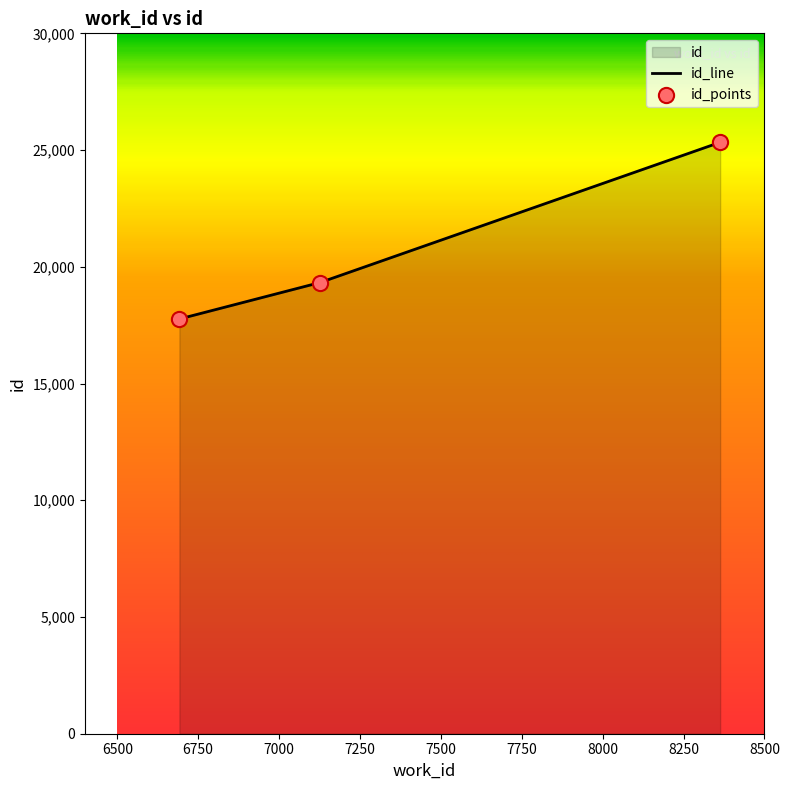

Which has a higher value, 7126 or 6692?

7126